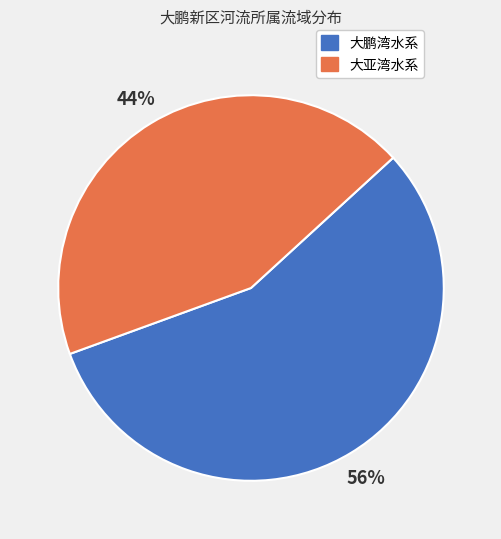

How many slices are in this pie chart?

2